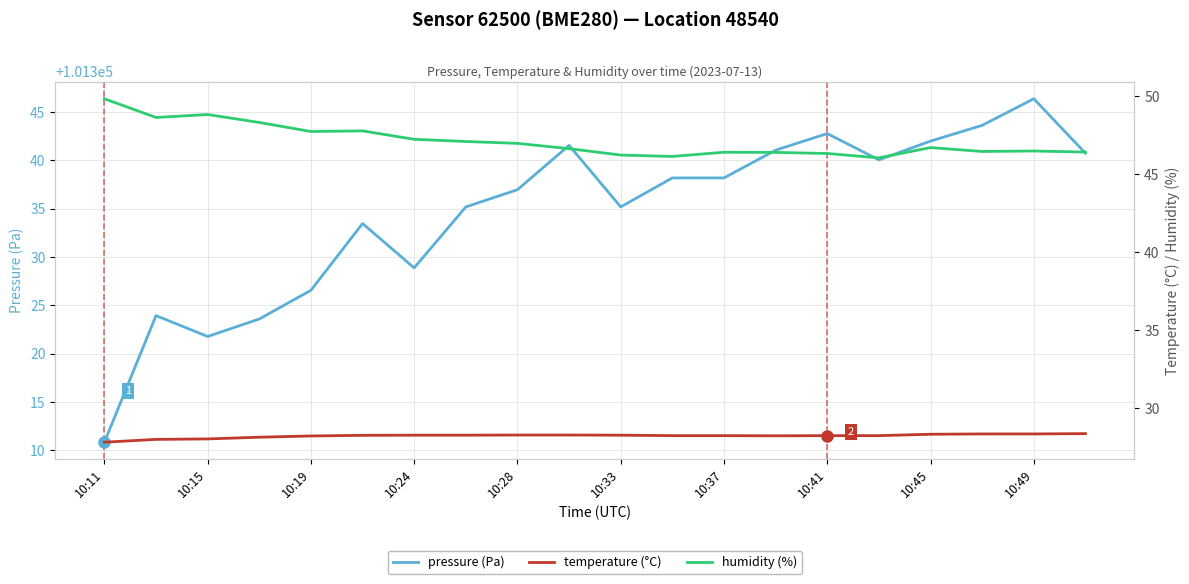

What is the total value across all series at 15?

101414.3